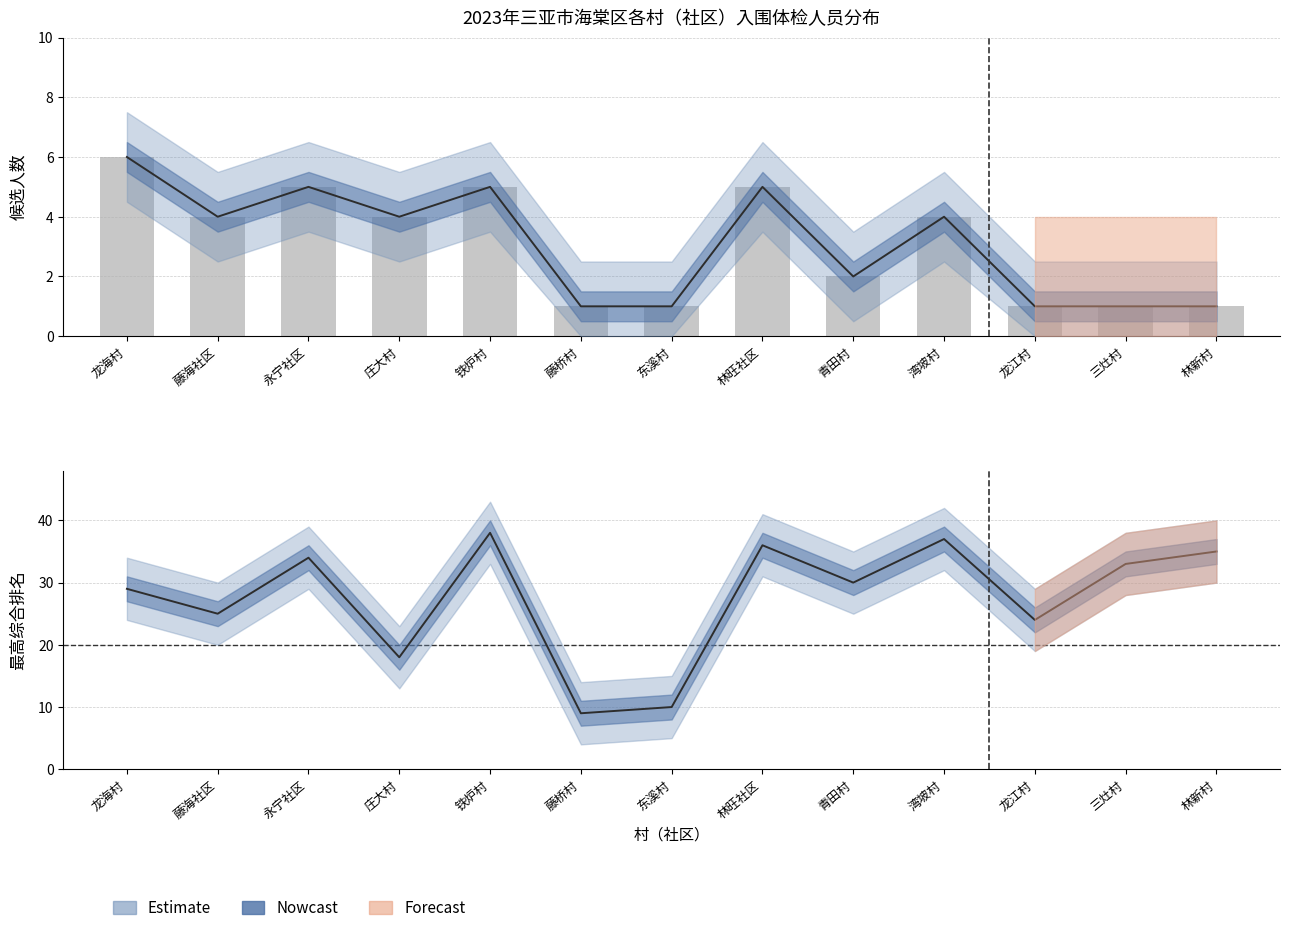

Reading right to left, list all the values displayed in this chart.

1	1	1	4	2	5	1	1	5	4	5	4	6